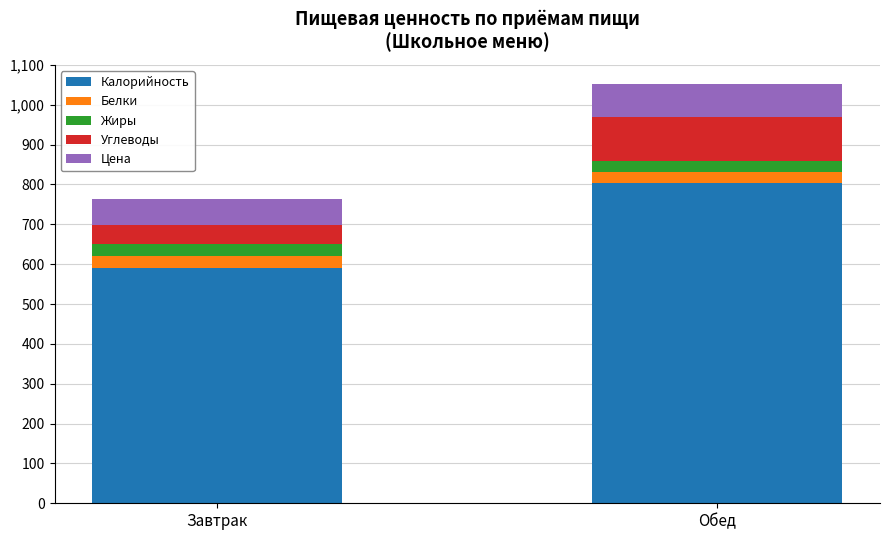

Rank the categories by Калорийность value from highest to lowest.

Обед, Завтрак